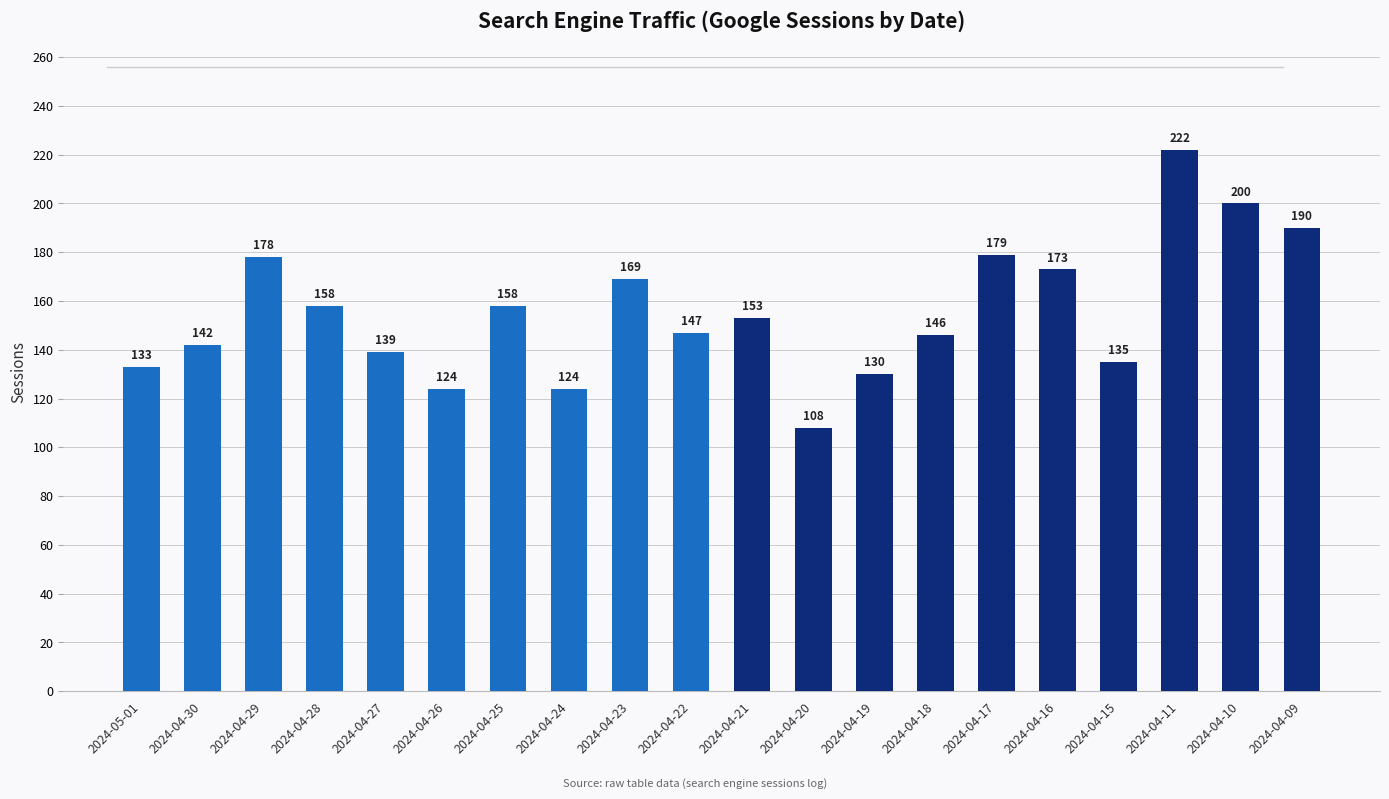

Is it true that the value at 2024-04-26 is 124?

True